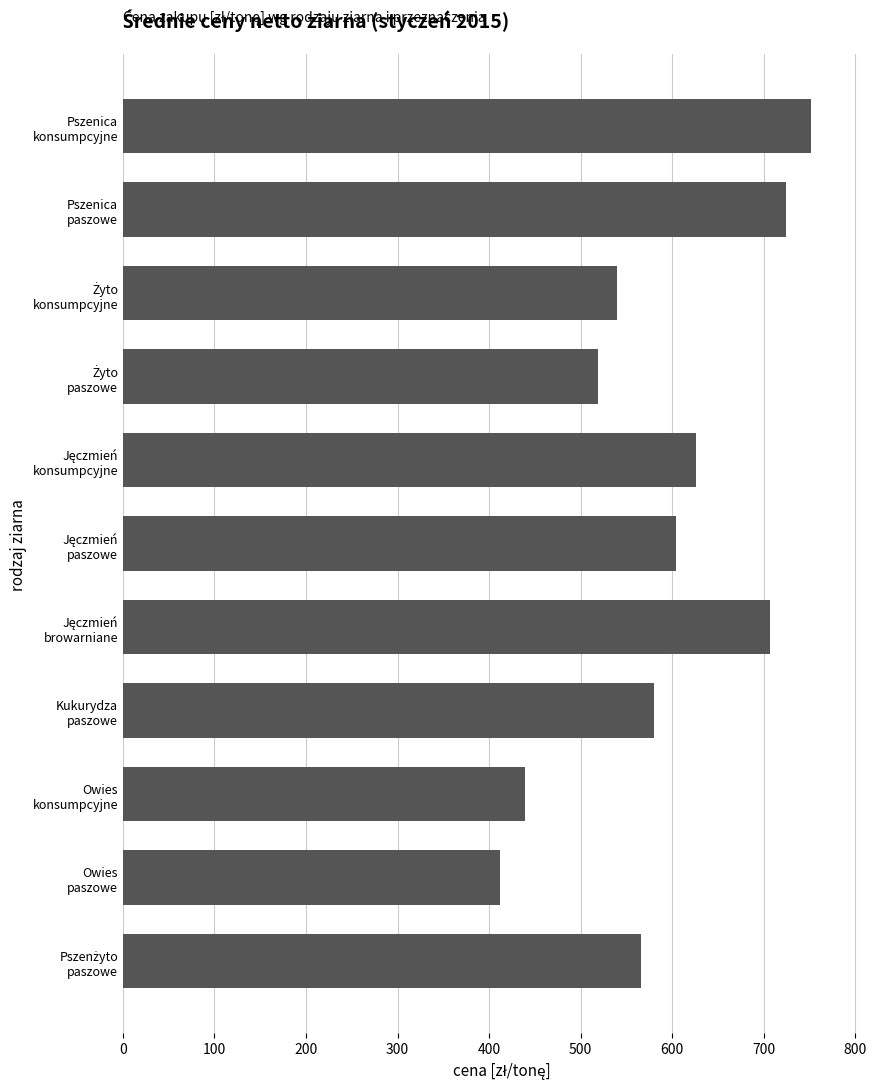

Which category has the lowest value across all series?

Owies
paszowe